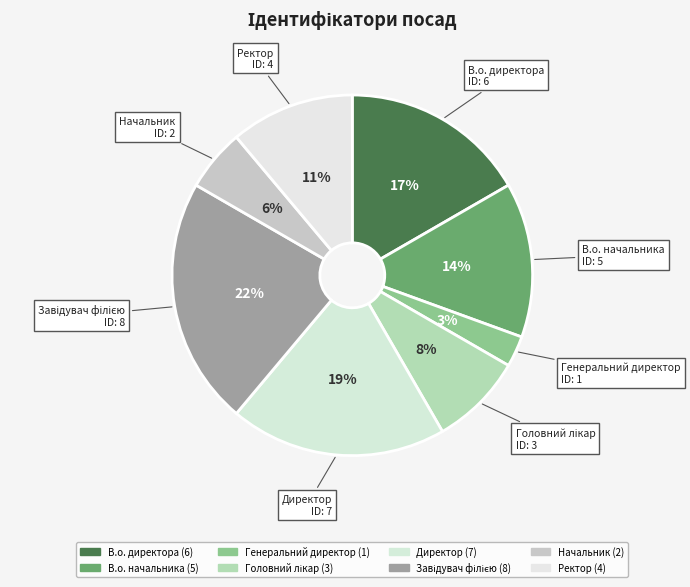

What portion of the pie excludes Директор?

80.6%